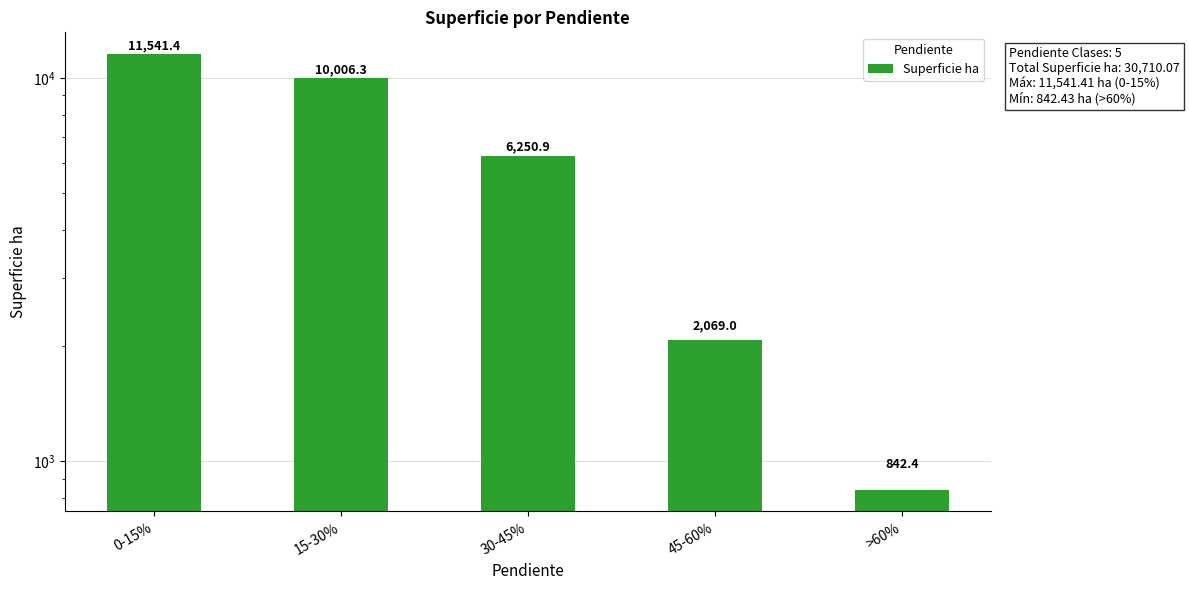

Count the number of data series in this chart.

1